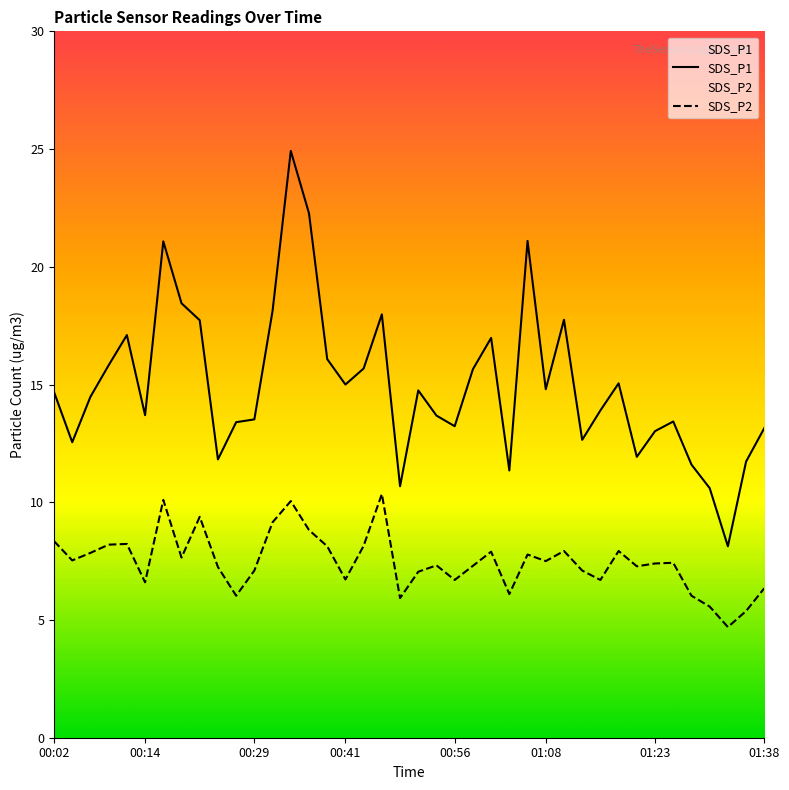

Which series has the largest total across all categories?

SDS_P1